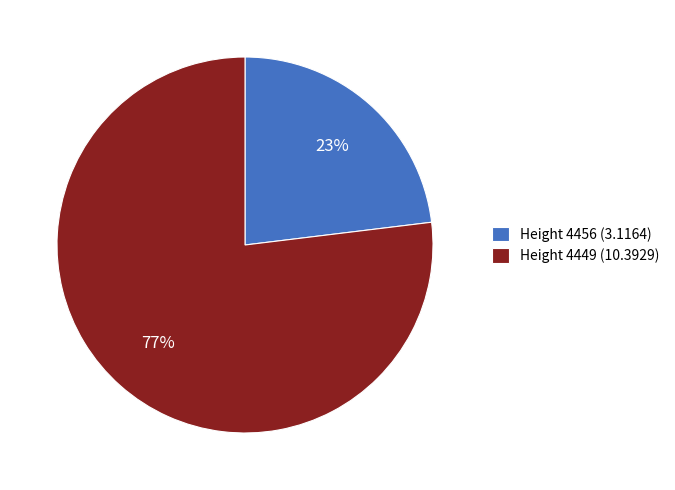

To the nearest percent, what is the combined percentage of Height 4449 and Height 4456?

100%